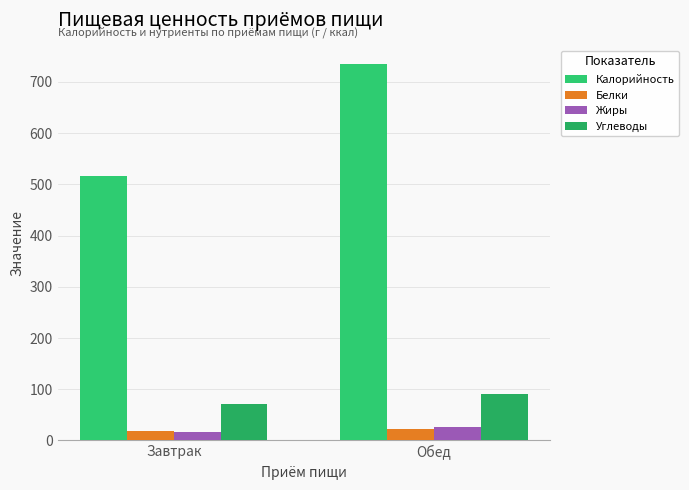

True or false: Калорийность has a value of 516.0 at Завтрак.

True